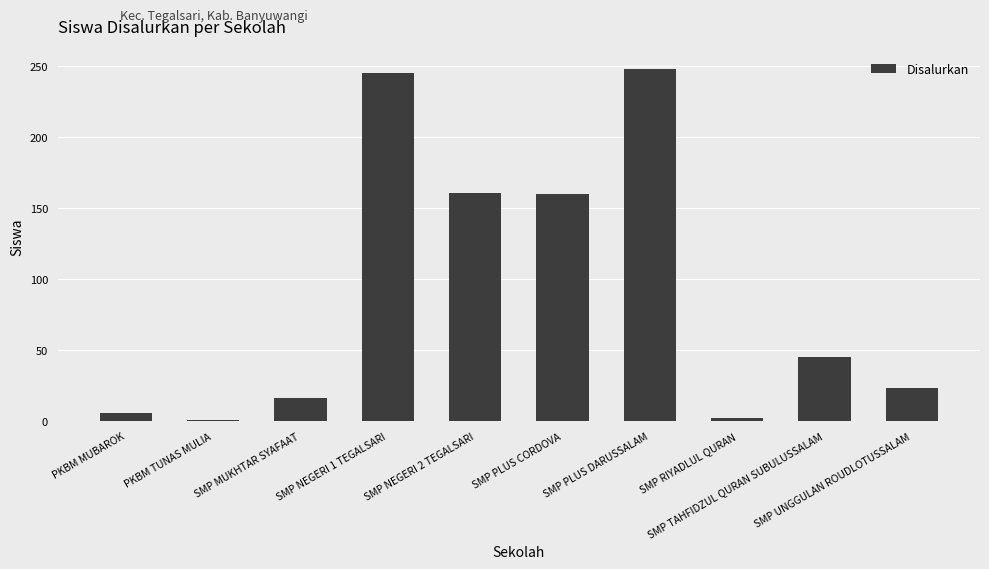

What is the difference between the maximum and minimum values?

247